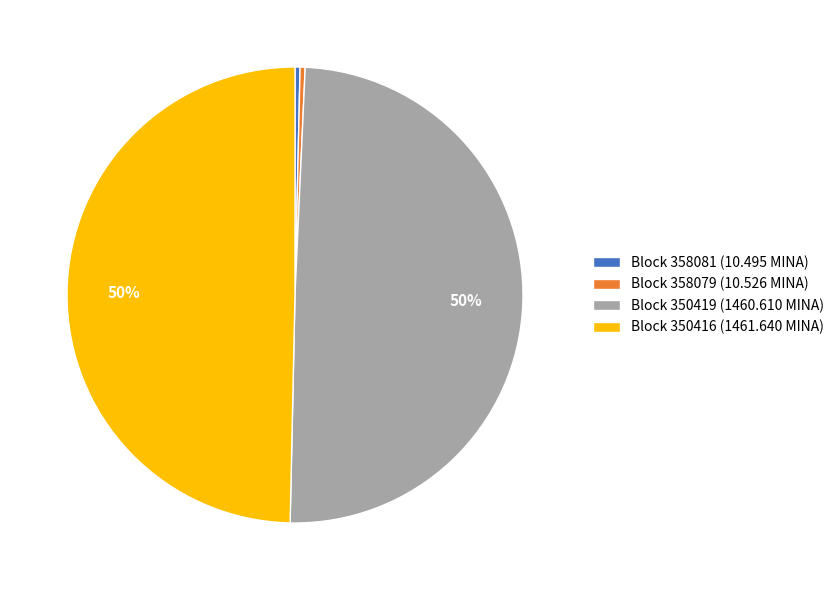

The Block 350419 (1460.610 MINA) slice represents 50% of the pie. True or false?

True